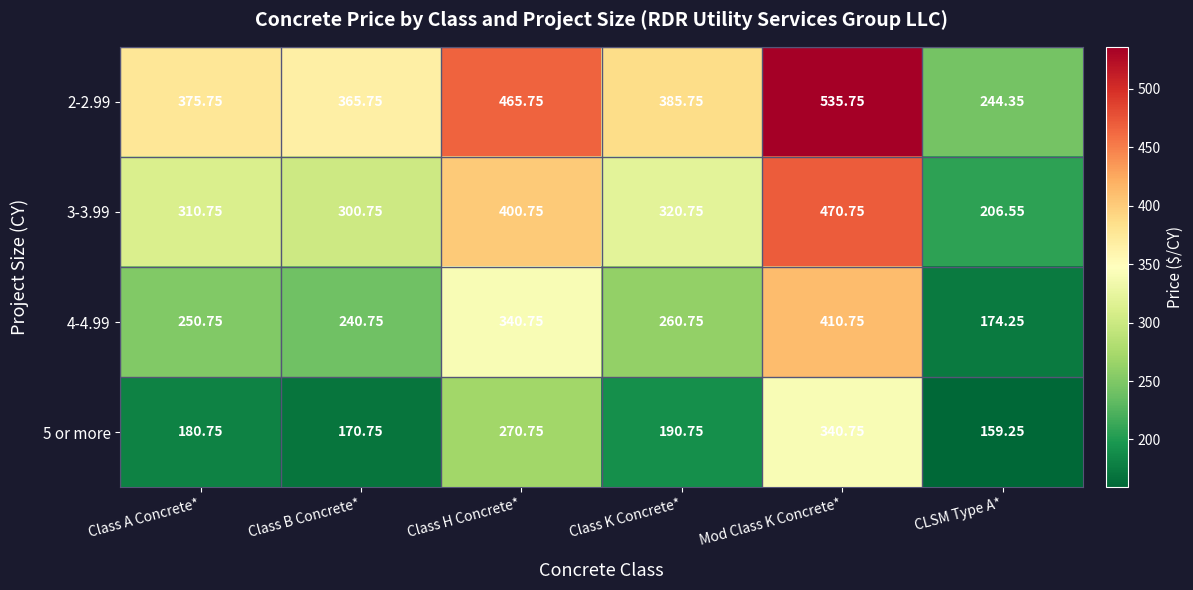

Count the number of data series in this chart.

4